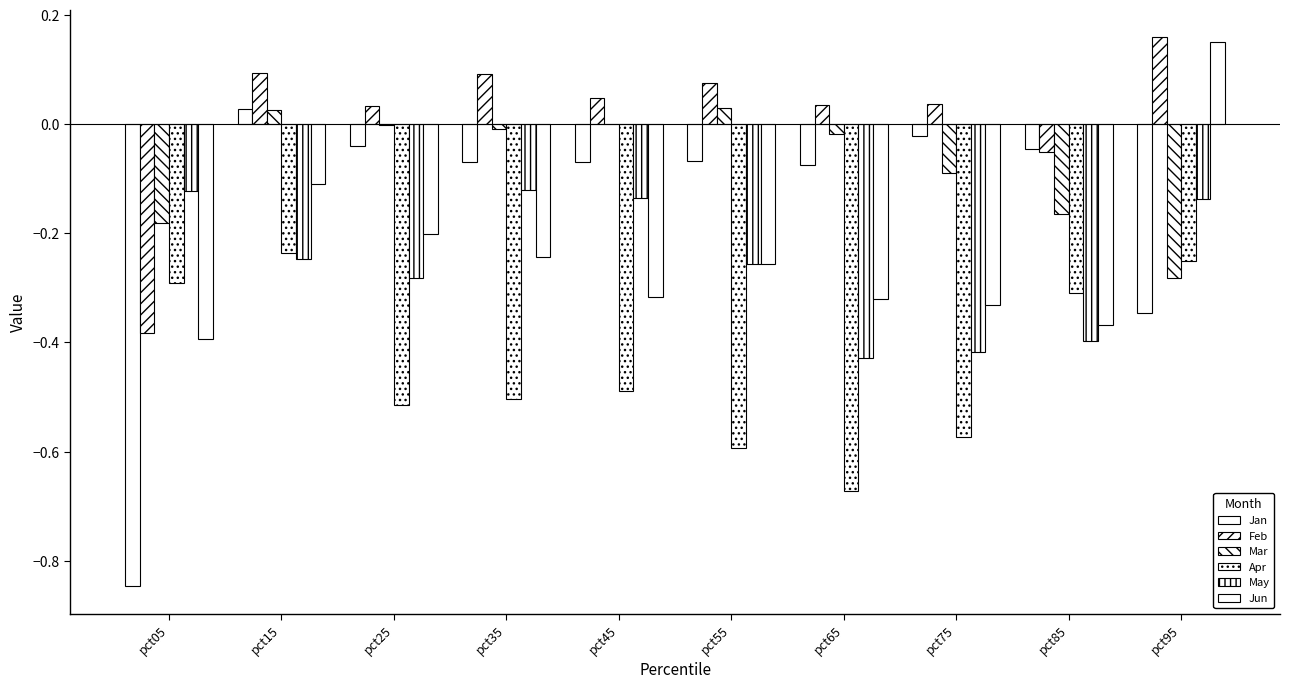

What is the difference between the highest and lowest values at pct05?

0.7